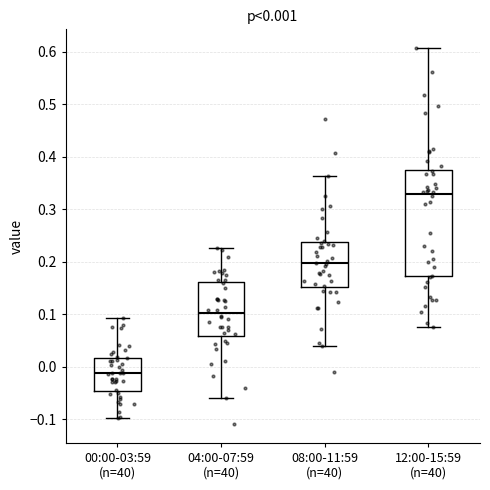

Which box's median line is the lowest?

00:00-03:59 (n=40)